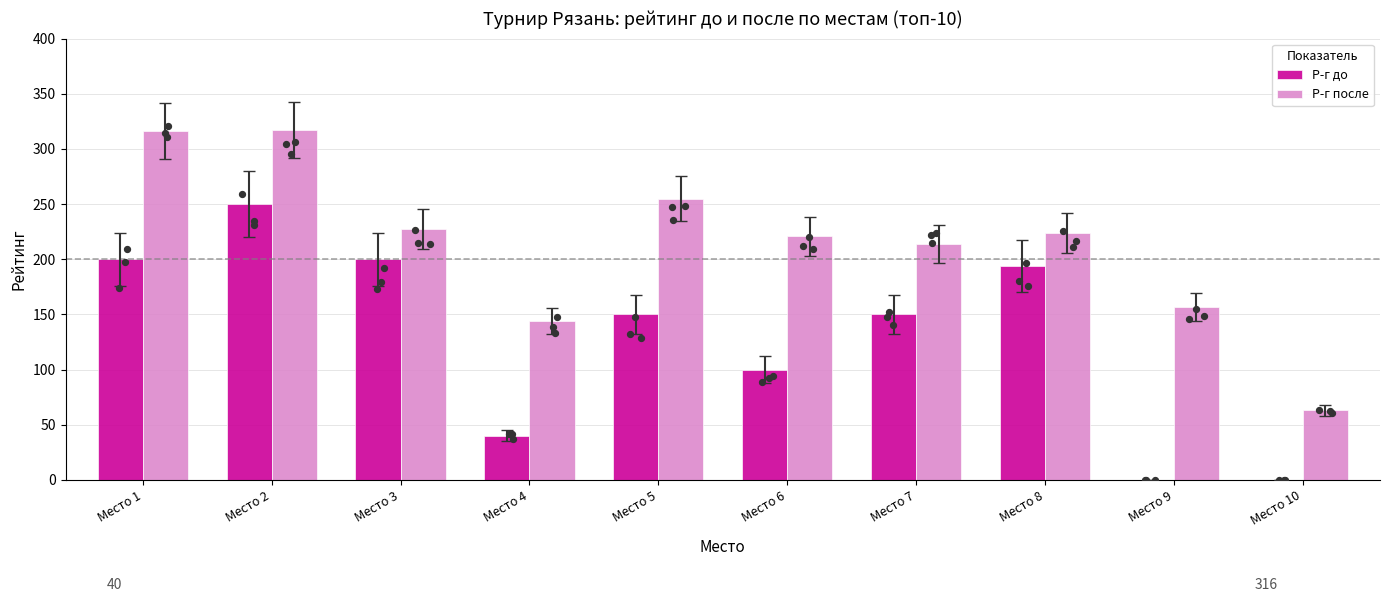

What is the total value across all series at Место 2?

567